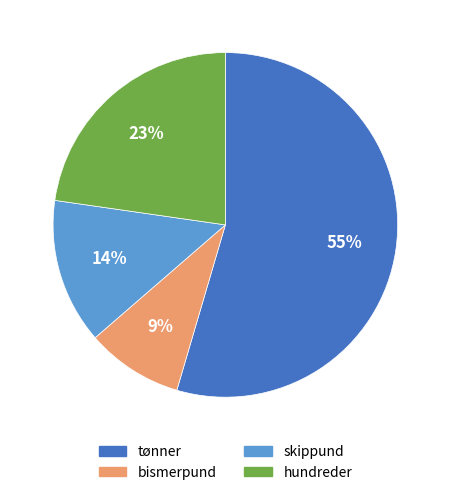

How many segments does this pie chart have?

4